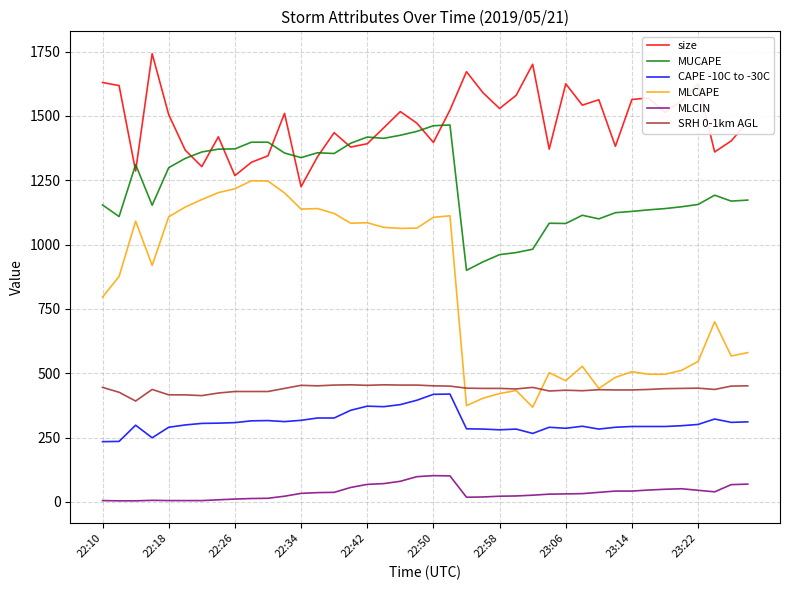

What is the highest value of the MLCIN series?

102